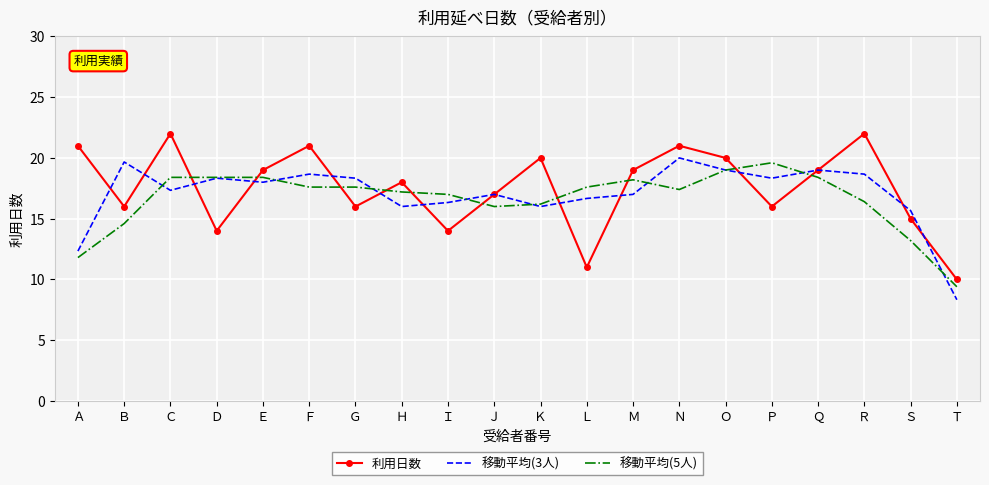

Which series changed the most between Ｎ and Ｔ?

移動平均(3人)